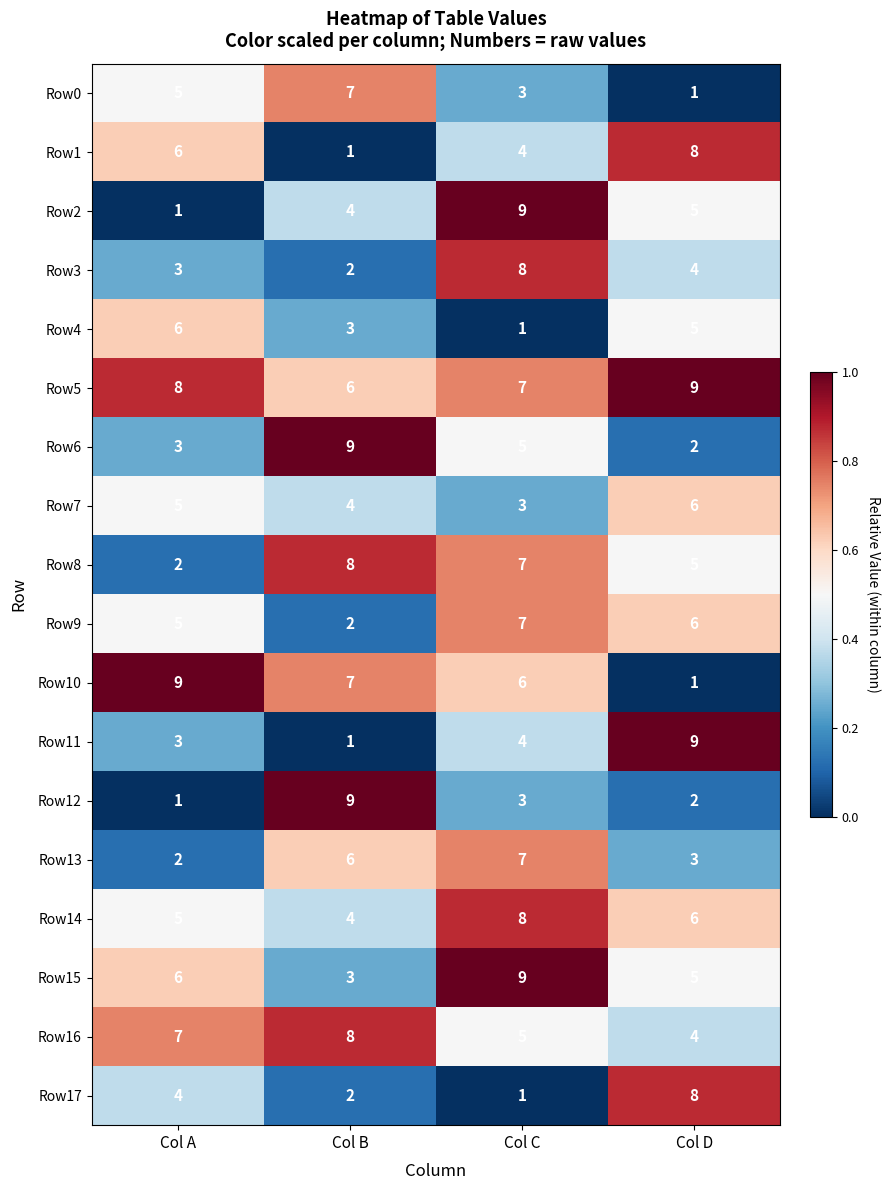

List the labels in order of Row3 value, largest first.

Col C, Col D, Col A, Col B